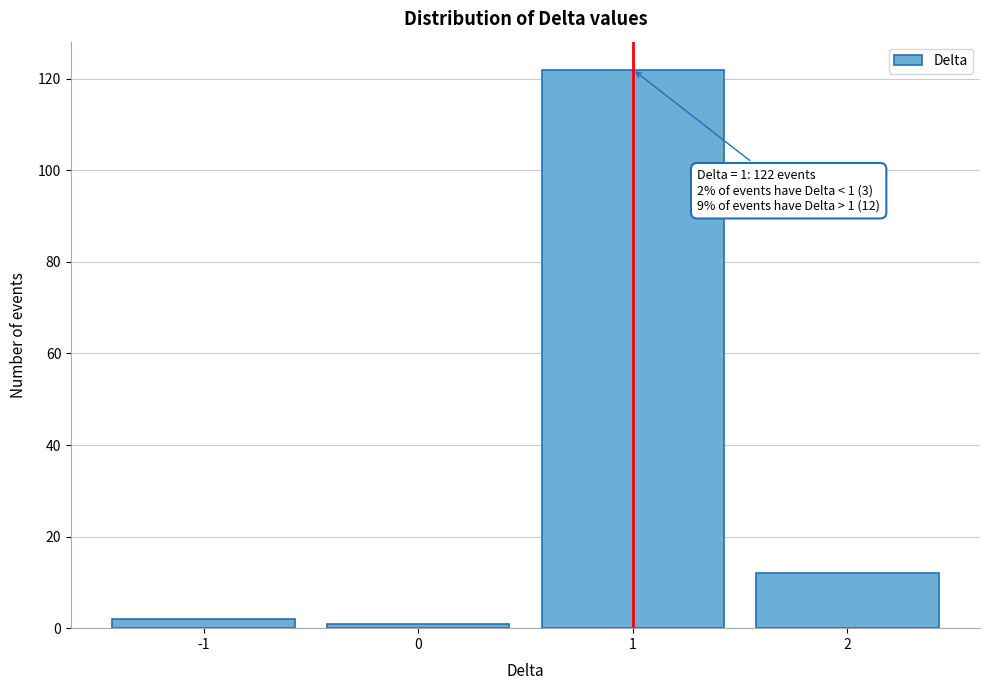

Reading left to right, what are all the values shown in this chart?

-1=2	0=1	1=122	2=12